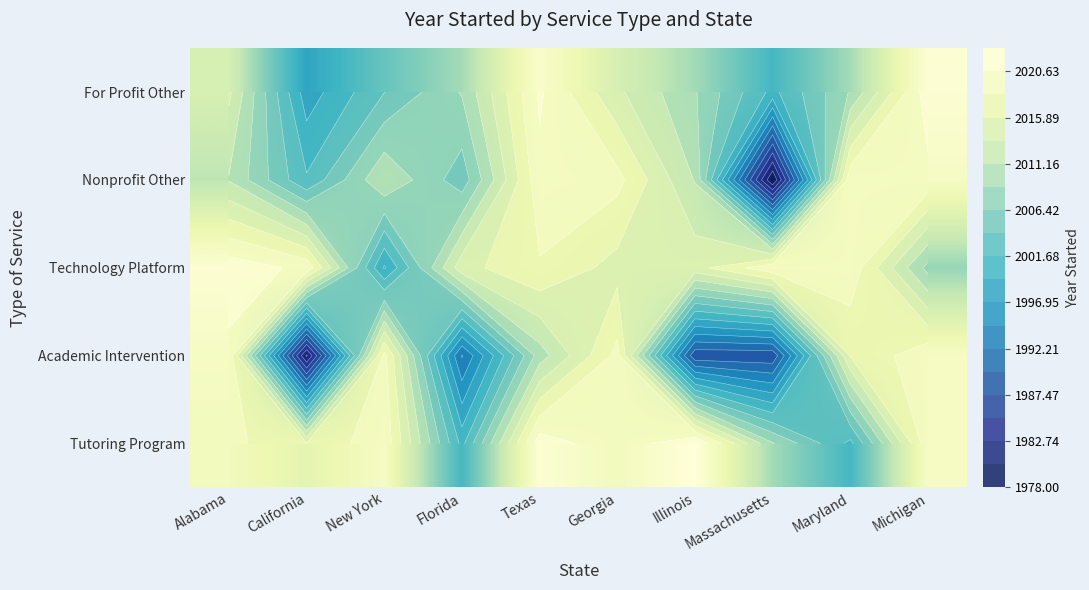

What is the minimum value for For Profit Other?

1998